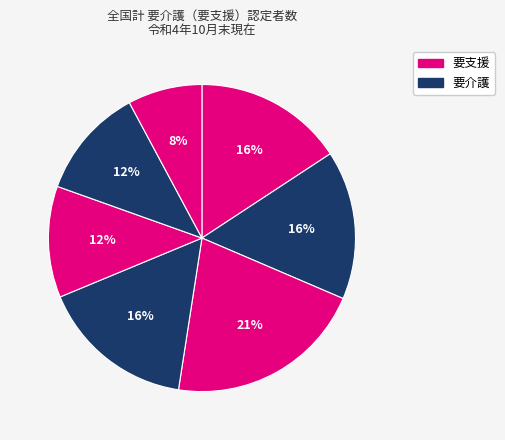

How many segments does this pie chart have?

7